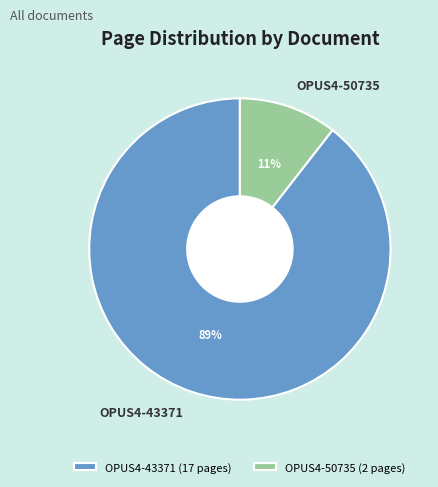

What is the largest slice in the pie chart?

OPUS4-43371